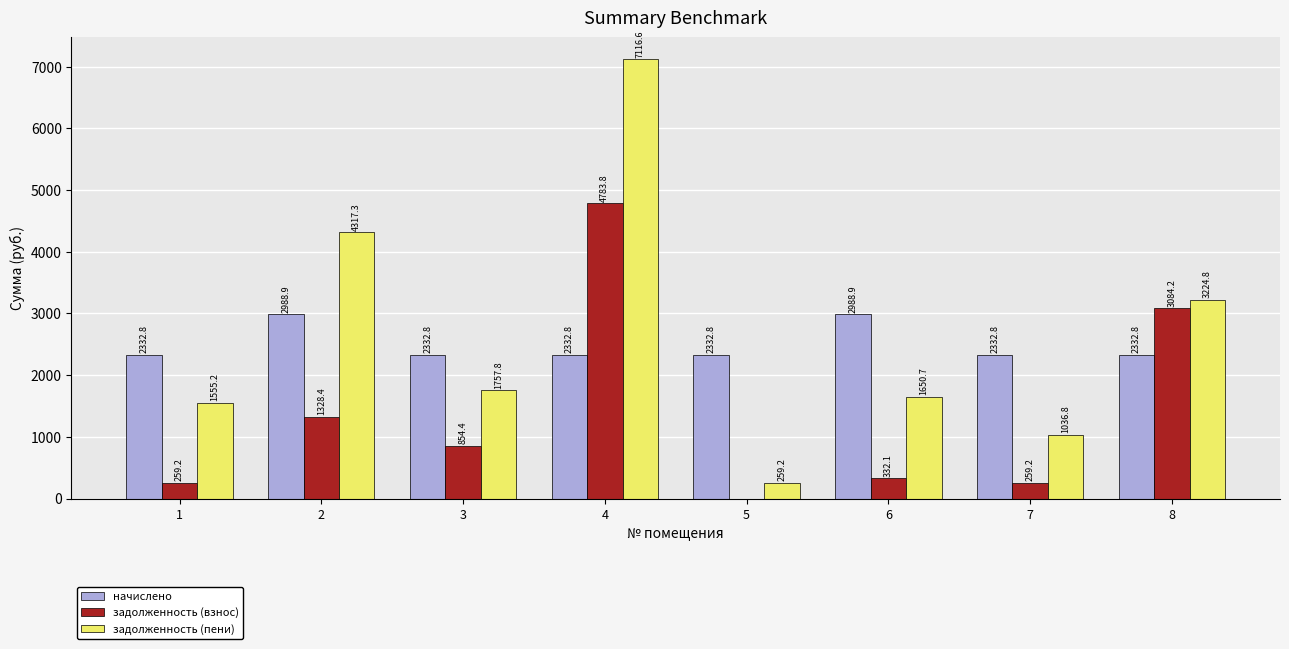

At which category is the sum across all series the highest?

4